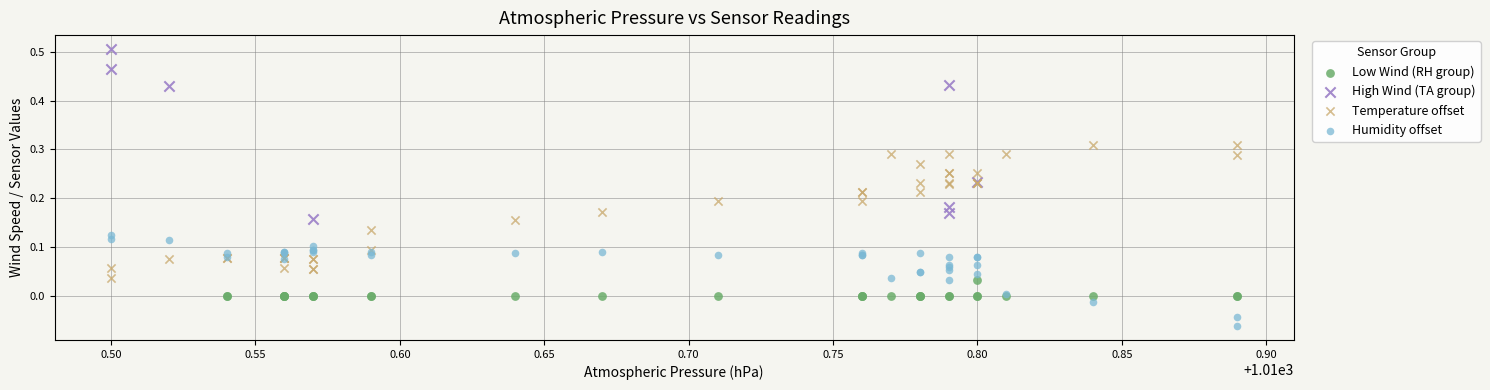

Which series reaches the minimum Y coordinate?

Humidity offset